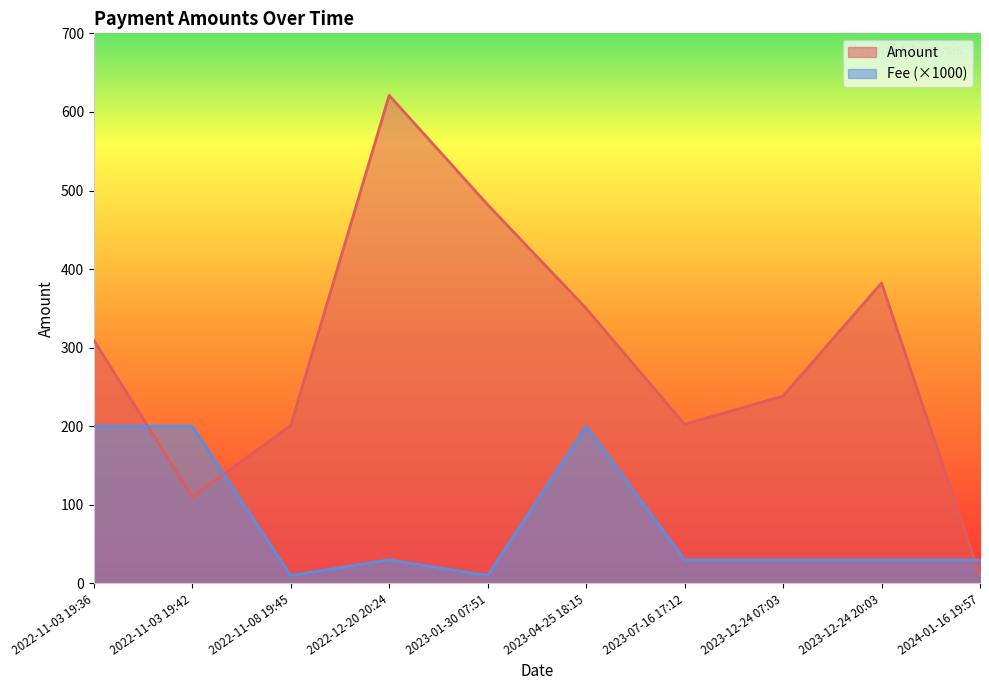

How many data points does each series have?

10